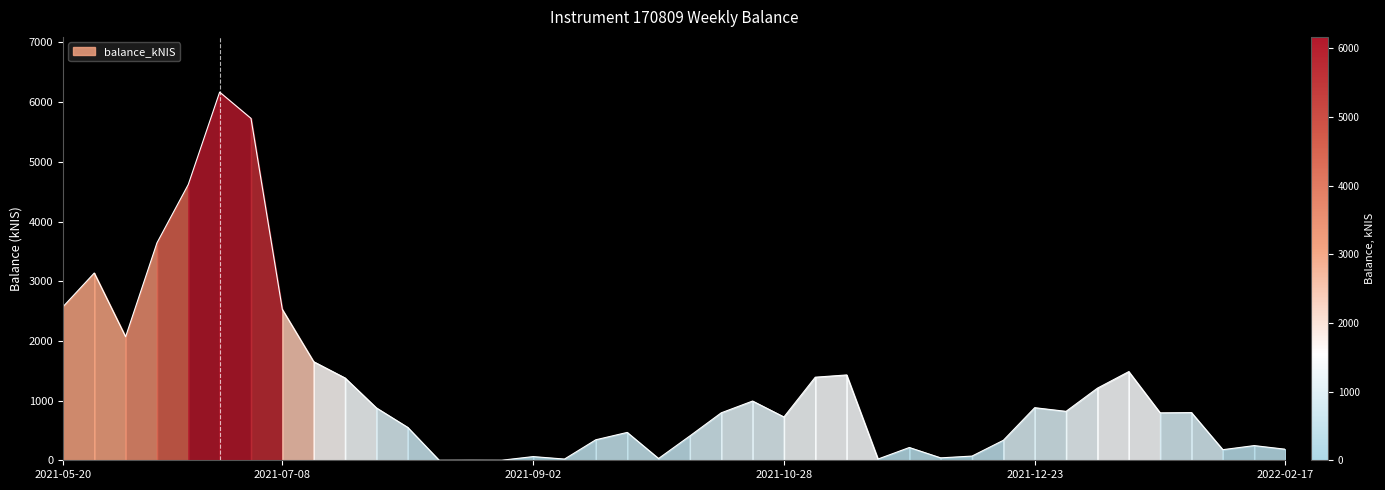

Rank the categories by value from highest to lowest.

2021-06-24, 2021-07-01, 2021-06-17, 2021-06-10, 2021-05-27, 2021-05-20, 2021-07-08, 2021-06-03, 2021-07-15, 2022-01-13, 2021-11-11, 2021-11-04, 2021-07-22, 2022-01-06, 2021-10-21, 2021-12-23, 2021-07-29, 2021-12-30, 2022-01-27, 2021-10-14, 2022-01-20, 2021-10-28, 2021-08-05, 2021-09-23, 2021-10-07, 2021-09-14, 2021-12-16, 2022-02-10, 2021-11-25, 2022-02-17, 2022-02-03, 2021-12-09, 2021-09-02, 2021-12-02, 2021-09-30, 2021-11-18, 2021-09-09, 2021-08-19, 2021-08-26, 2021-08-12